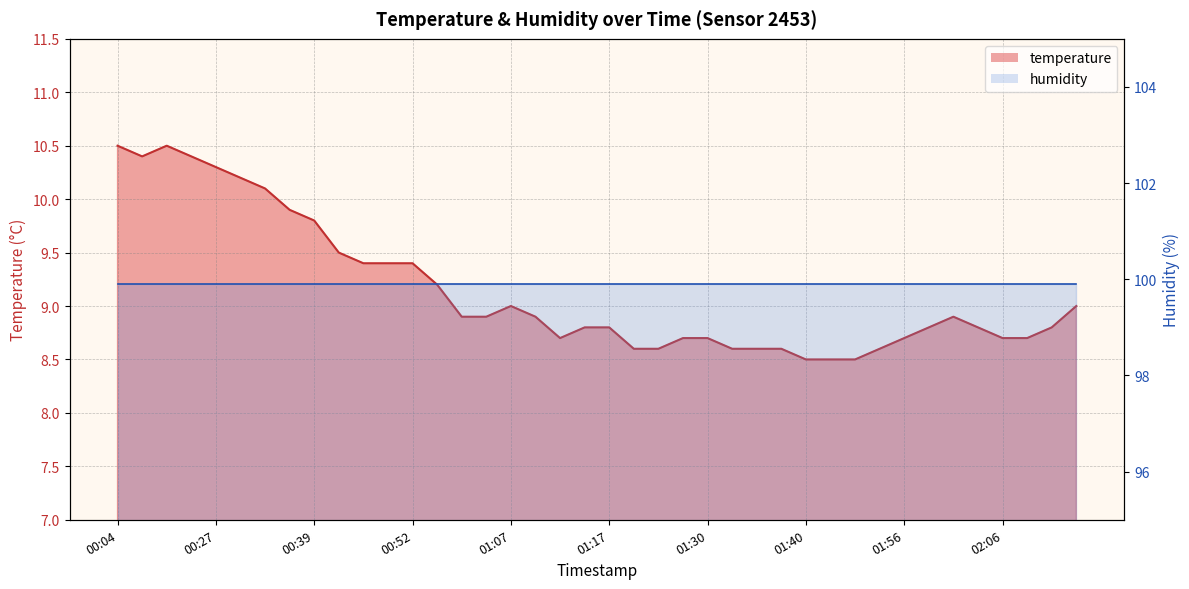

What position from the right is 01:30?

16